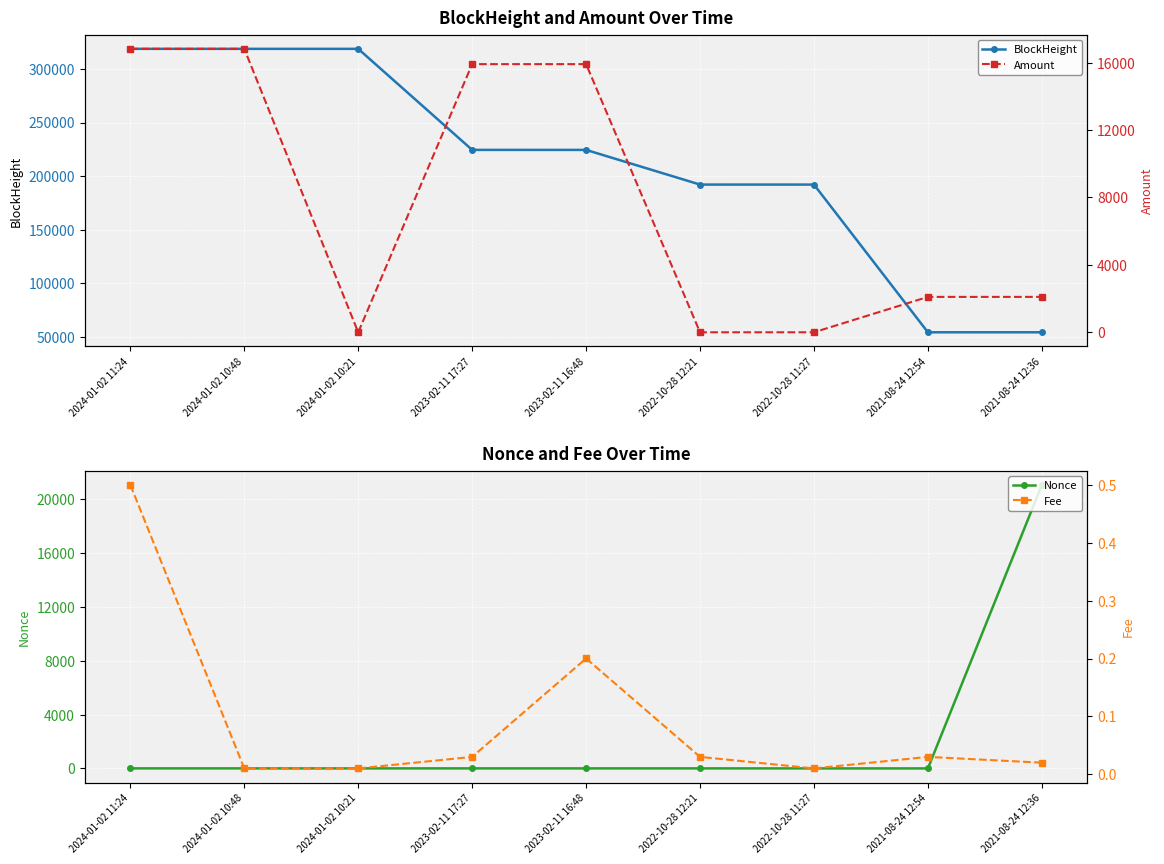

Which category has the highest value in the Fee series?

2024-01-02 11:24